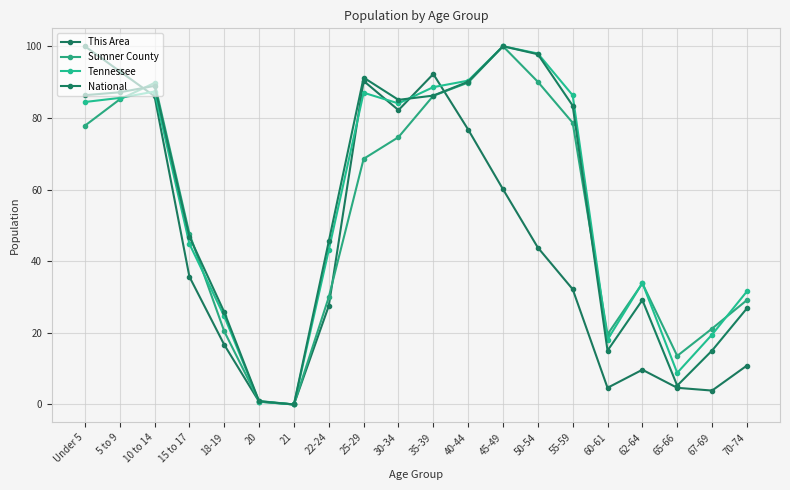

How many categories are shown in the chart?

20